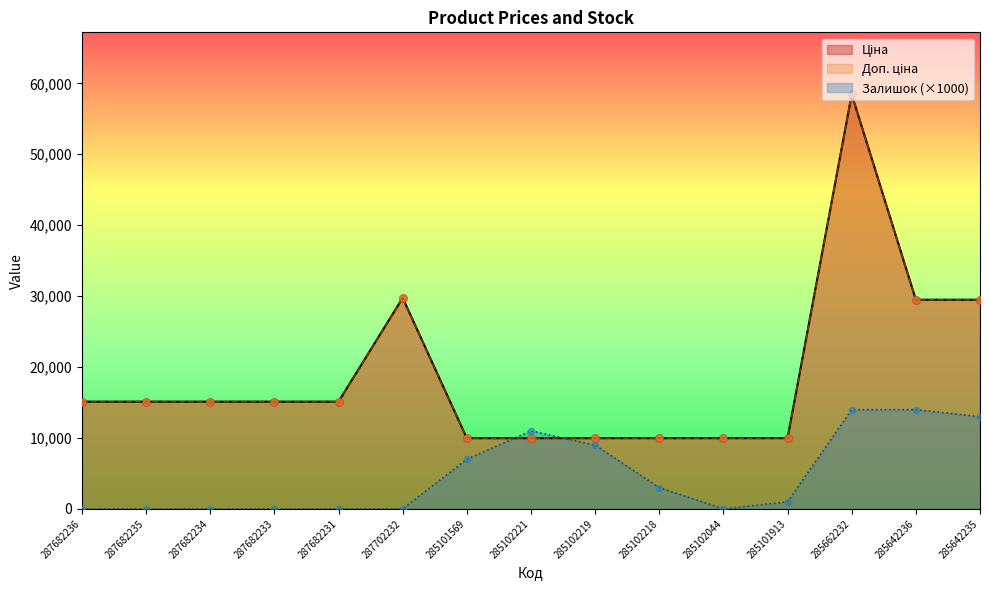

At how many categories does at least one series exceed 21296?

4